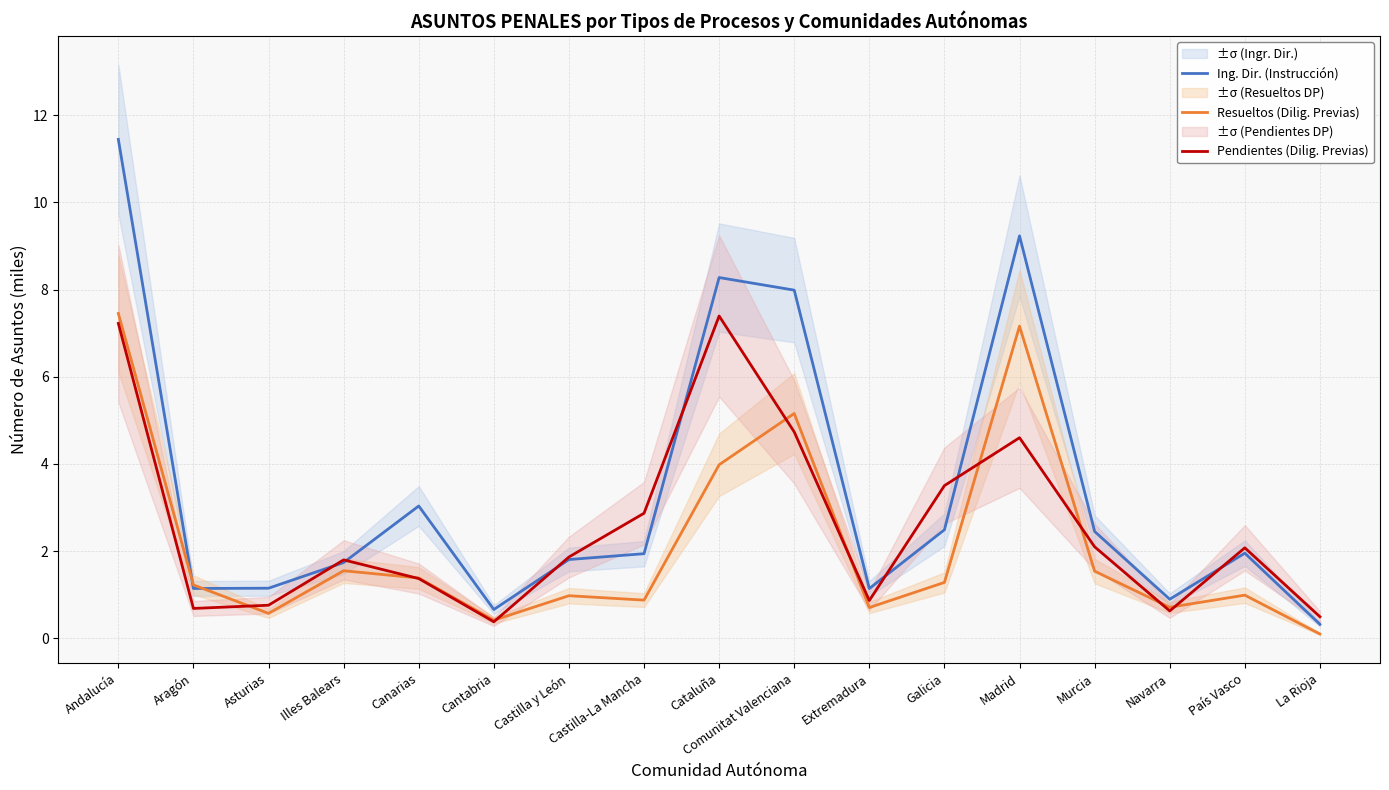

How many lines are shown in the chart?

3